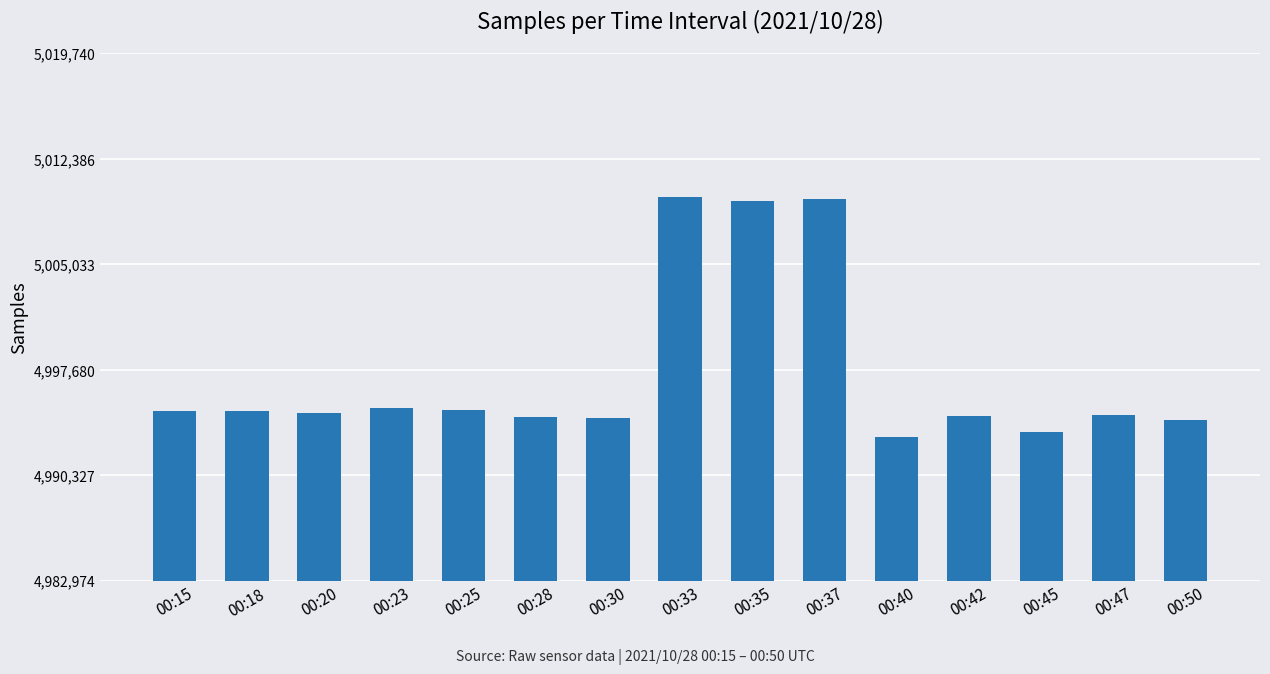

What is the greatest value displayed?

5009740